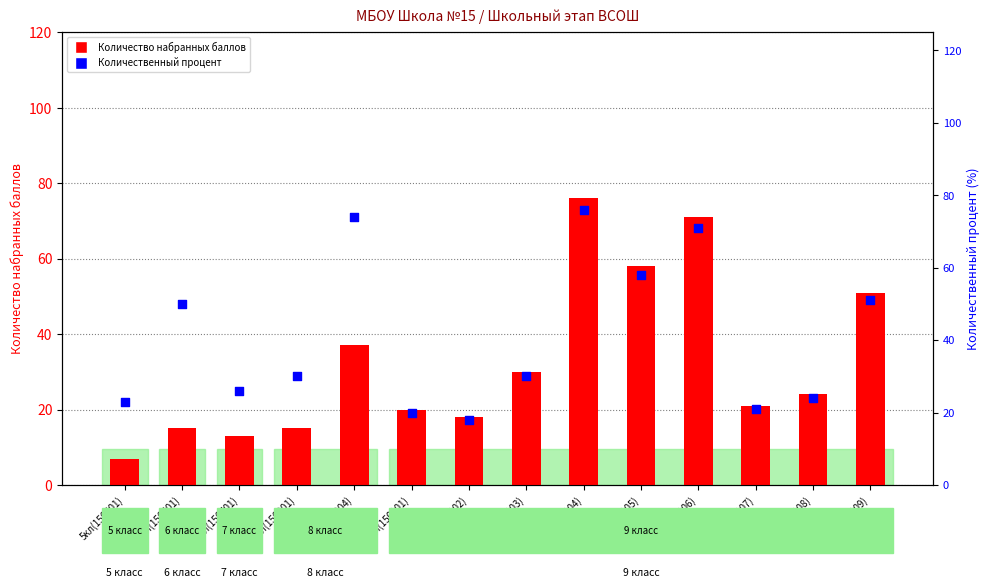

Which series has the largest total across all categories?

Количественный процент